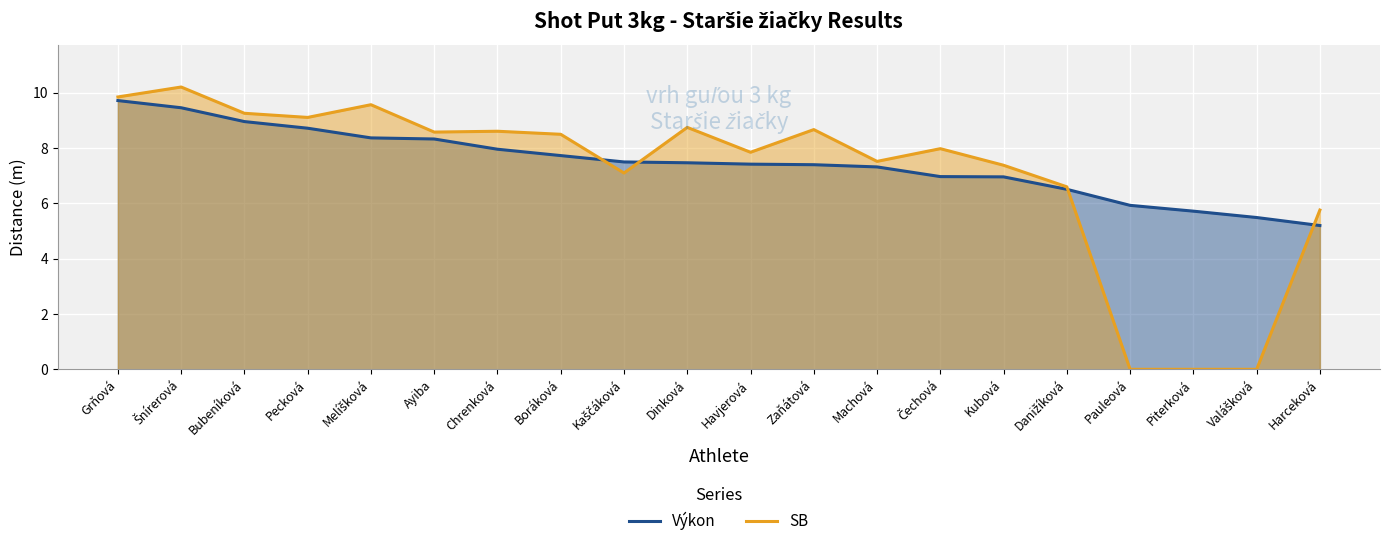

Where is SB nearest to the value 5?

Harceková